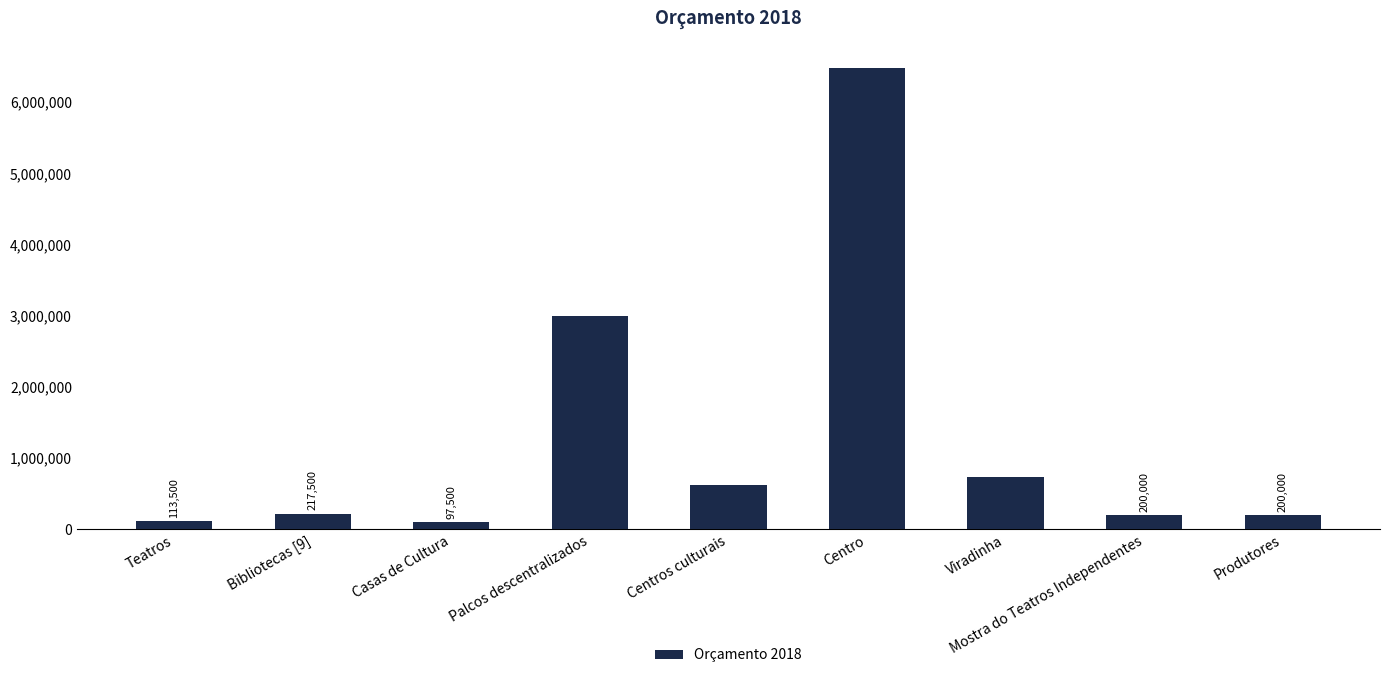

Approximately how many times larger is the value at Mostra do Teatros Independentes compared to Teatros?

1.8